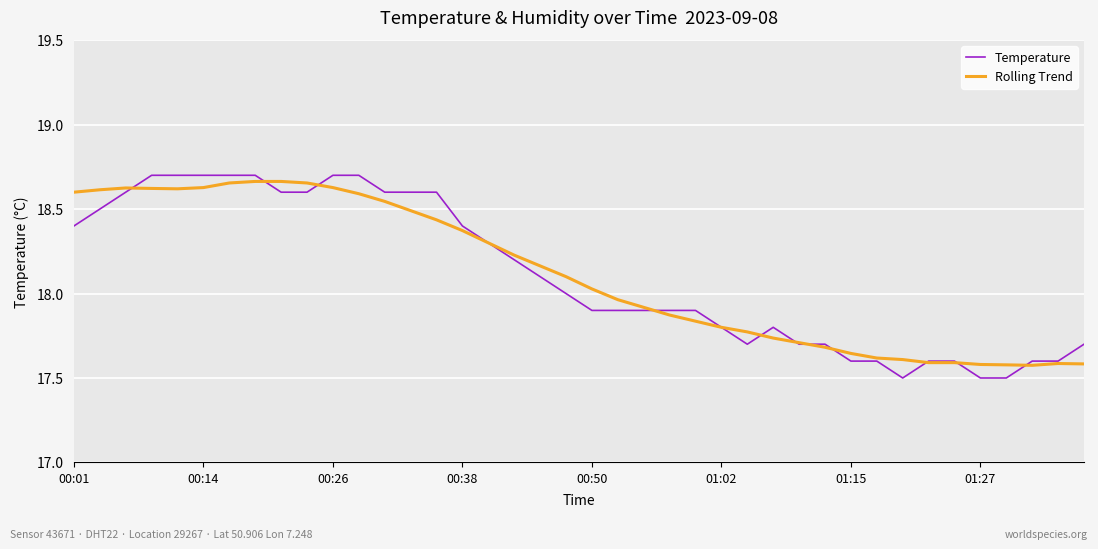

What is the minimum value shown in the chart?

17.5